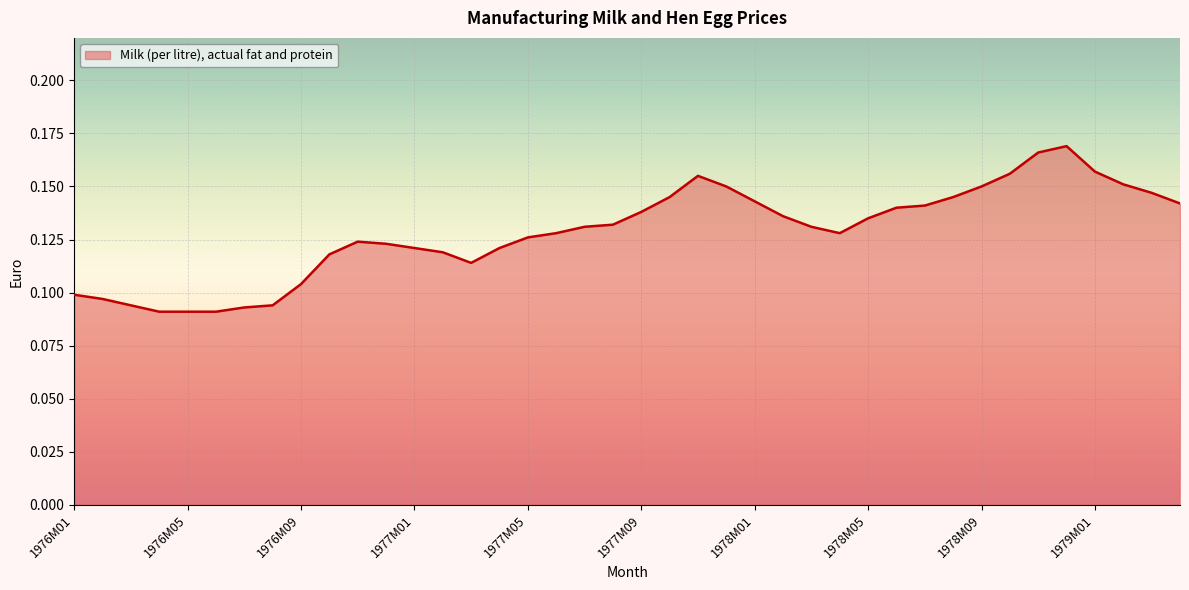

How many lines are shown in the chart?

1